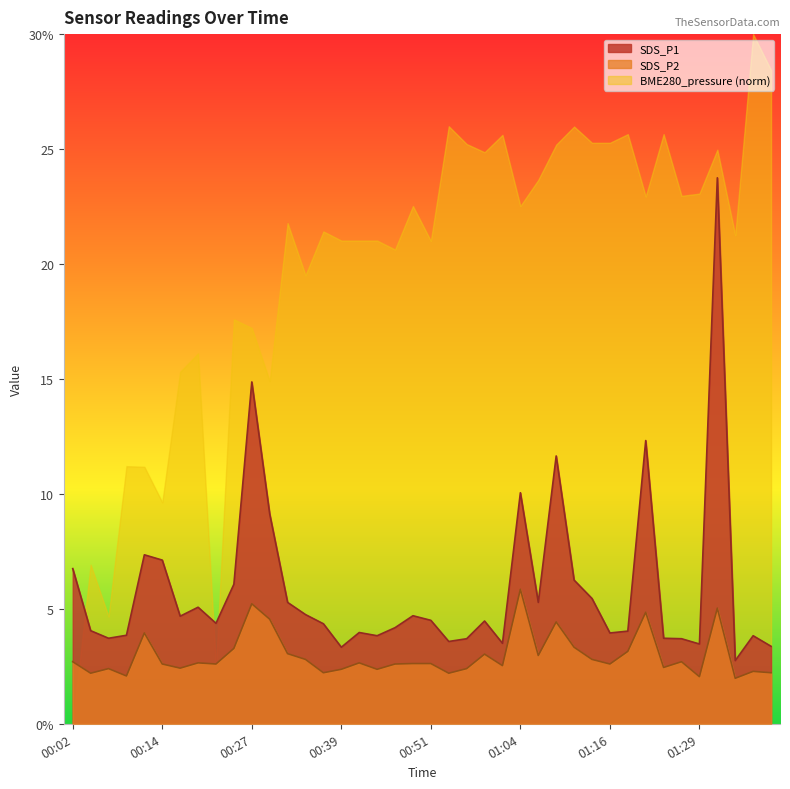

Does the chart display data point markers on the line(s)?

No